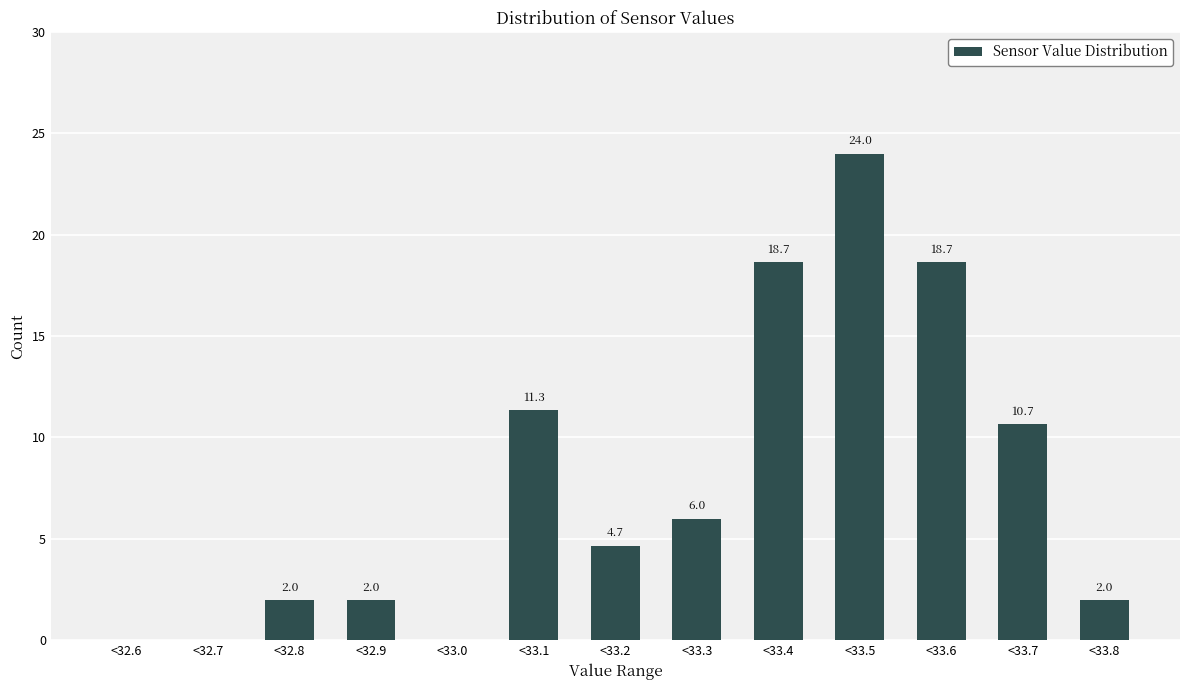

Reading right to left, transcribe all the data shown in this chart.

<33.8=2.0	<33.7=10.7	<33.6=18.7	<33.5=24.0	<33.4=18.7	<33.3=6.0	<33.2=4.7	<33.1=11.3	<33.0=0.0	<32.9=2.0	<32.8=2.0	<32.7=0.0	<32.6=0.0